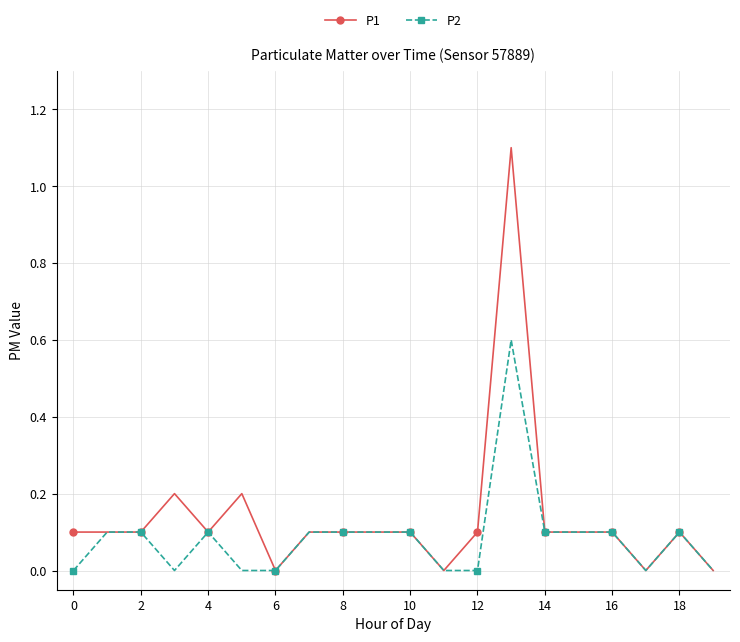

True or false: P2 has more than 2 interior local peaks.

True